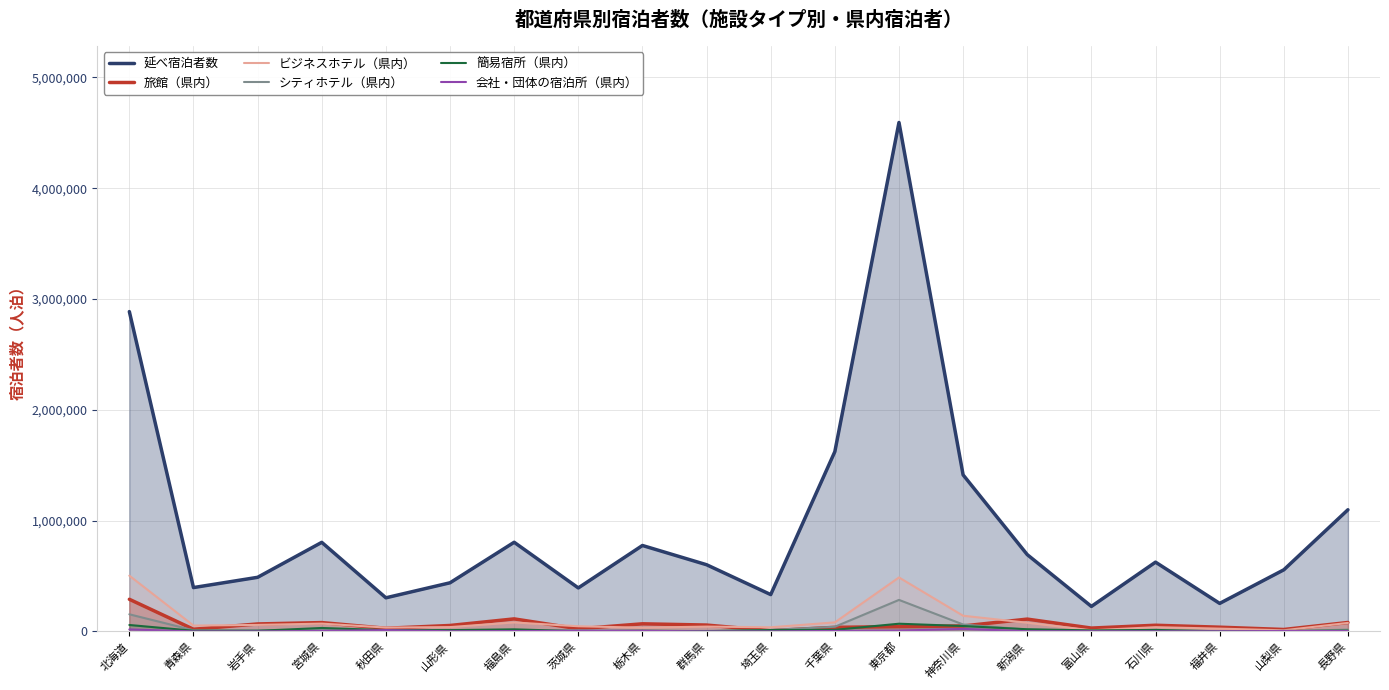

What is the total value across all series at 富山県?

278750